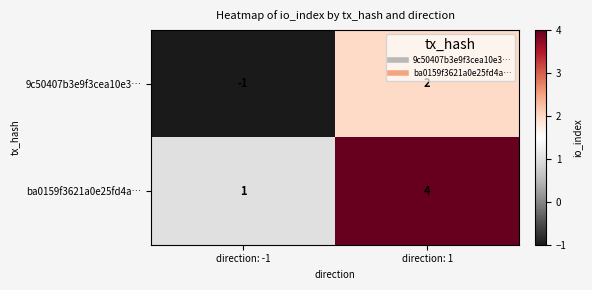

Where is ba0159f3621a0e25fd4a… nearest to the value 2?

direction: -1